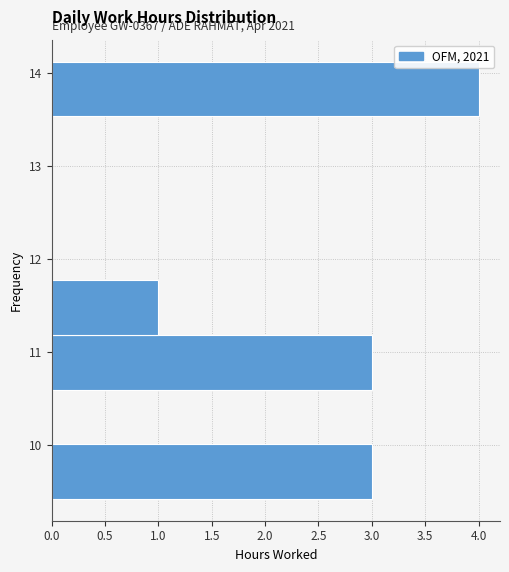

Over which range of the y-axis is the bar longest?

13.5 to 14.1